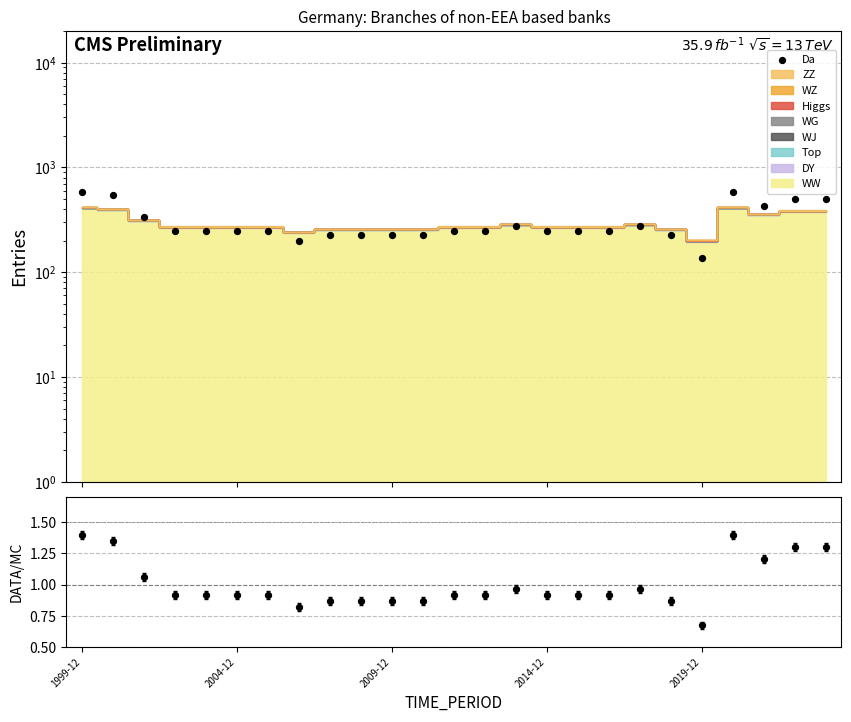

Which series contains the lowest Y value?

ratio